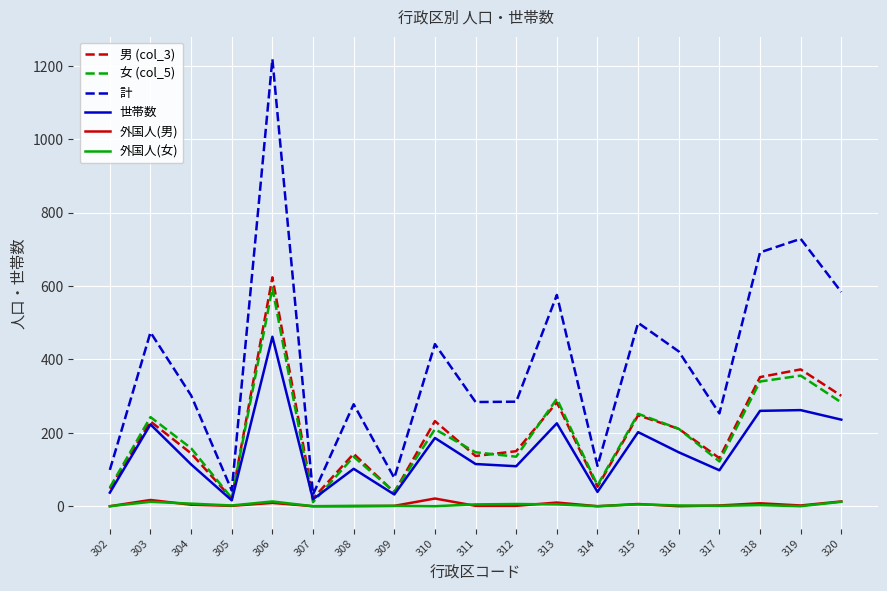

What is the difference between the second highest and second lowest values in the 世帯数 series?

243